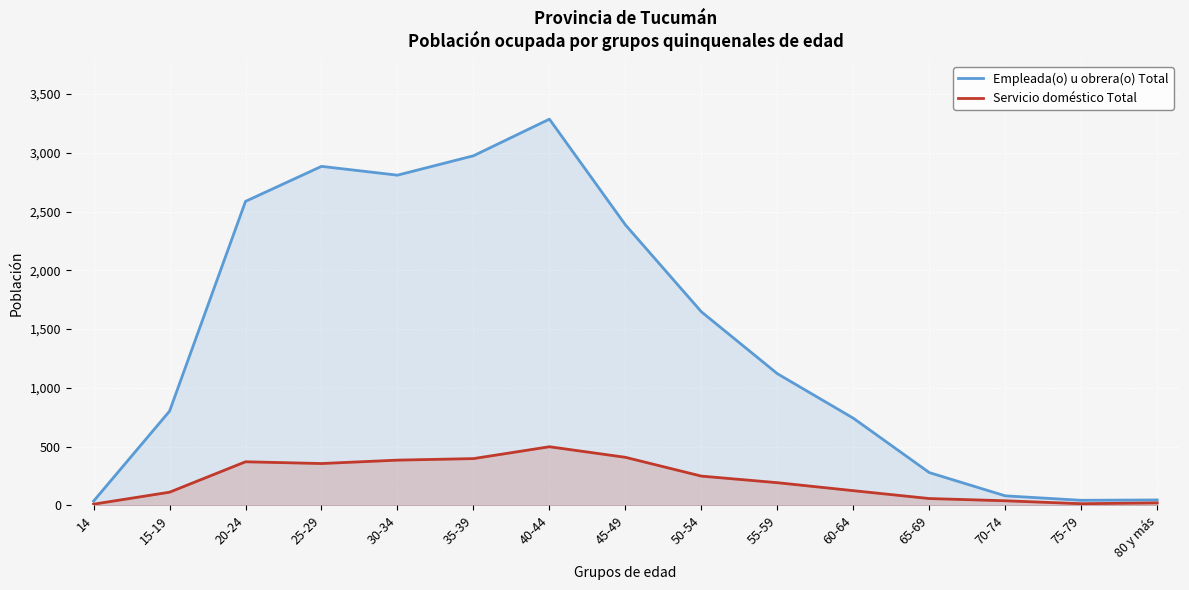

Reading left to right, extract all data points from this chart.

Empleada(o) u obrera(o) Total: 35	801	2587	2885	2810	2975	3287	2387	1647	1120	741	278	80	42	45
Servicio doméstico Total: 9	111	370	355	384	397	498	408	248	192	124	57	38	13	20